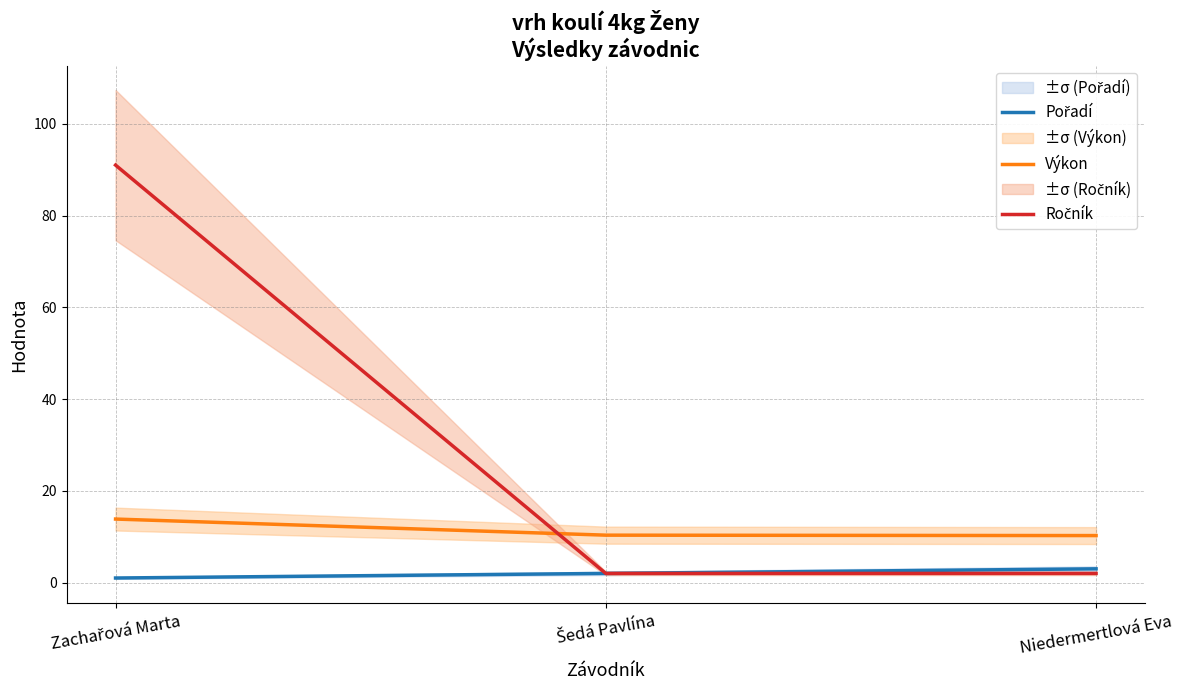

What is the minimum value for Ročník?

2.0